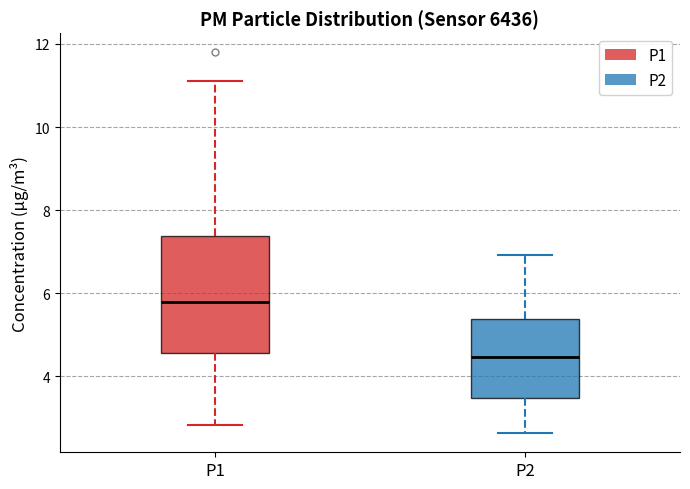

Where does the median line of the box for P1 sit on the y-axis? The values are not printed on the chart, so give them approximately, as read against the axis.

5.8